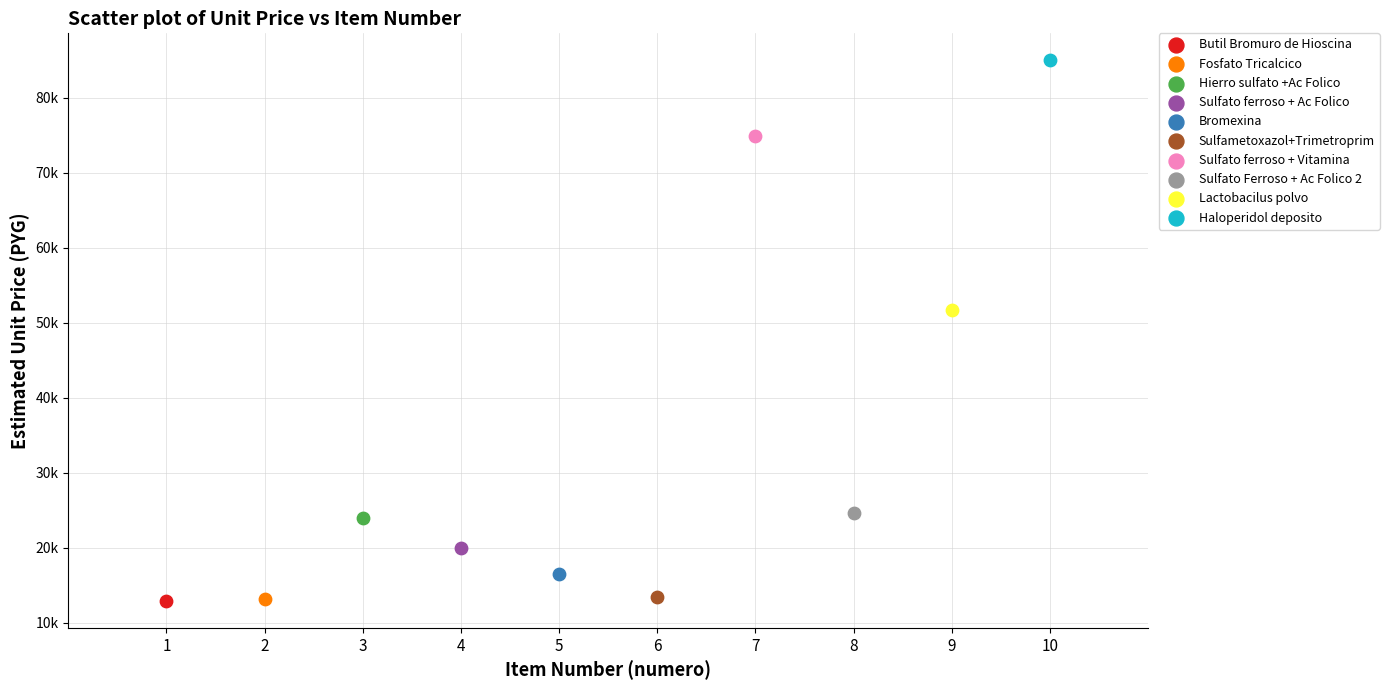

What are all the series names shown in the legend?

Butil Bromuro de Hioscina, Fosfato Tricalcico, Hierro sulfato +Ac Folico, Sulfato ferroso + Ac Folico, Bromexina, Sulfametoxazol+Trimetroprim, Sulfato ferroso + Vitamina, Sulfato Ferroso + Ac Folico 2, Lactobacilus polvo, Haloperidol deposito